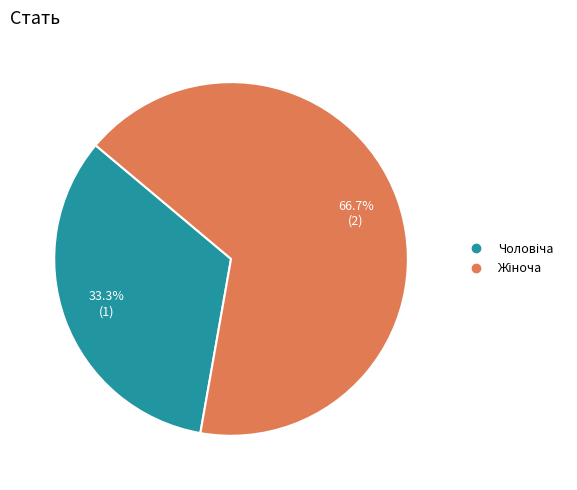

Is there any slice that represents more than half of the pie?

Yes